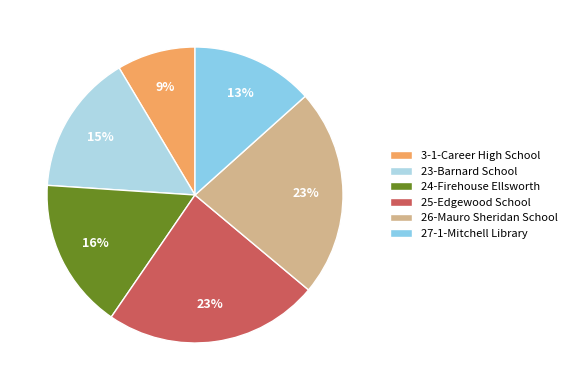

Is it true that 27-1-Mitchell Library is 13% of the pie?

True